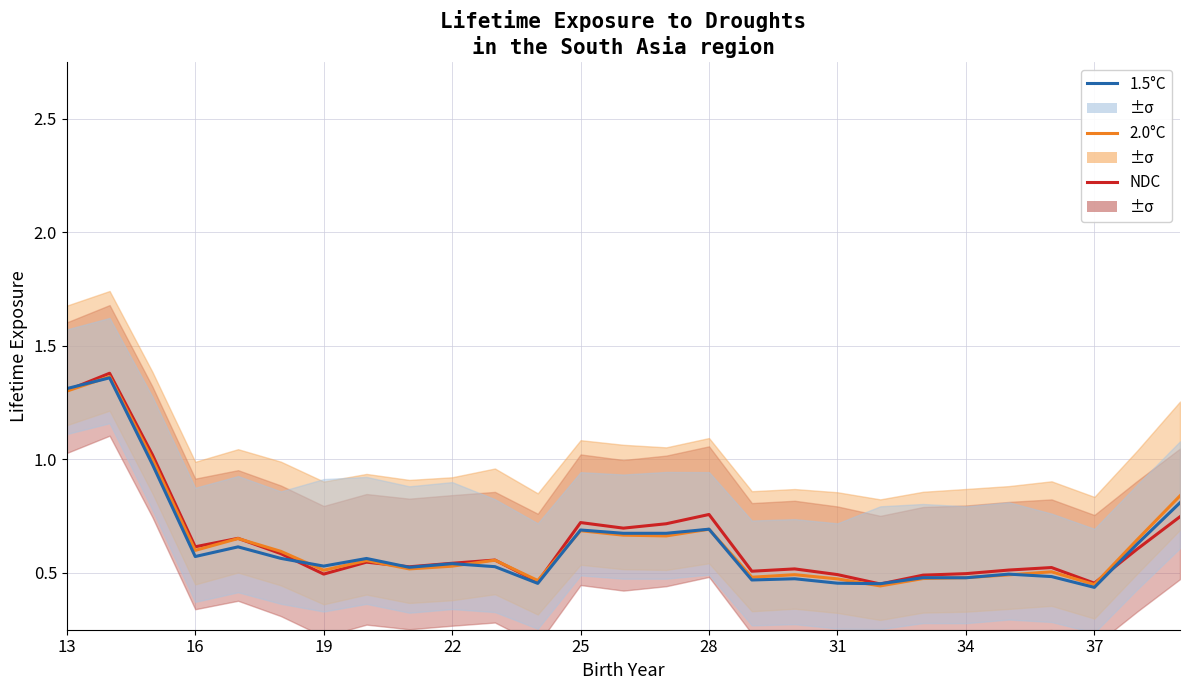

What is the average value of the 1.5°C series?

0.6